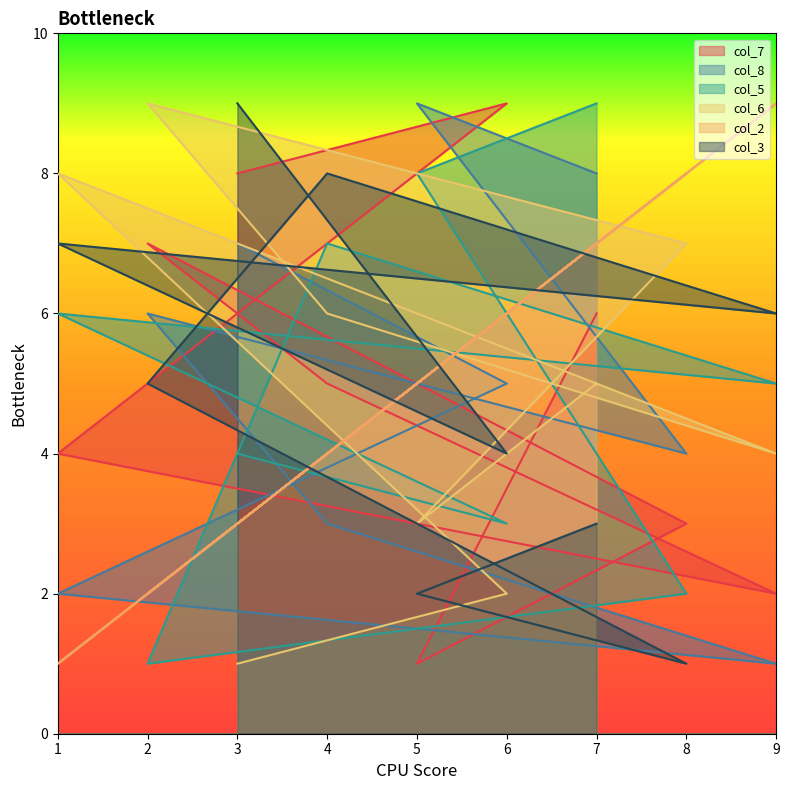

How many times do col_5 and col_2 cross each other?

6